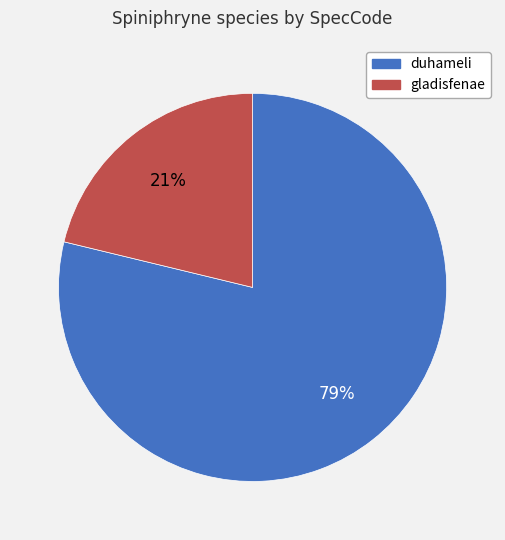

What percentage is the duhameli slice, to the nearest percent?

79%